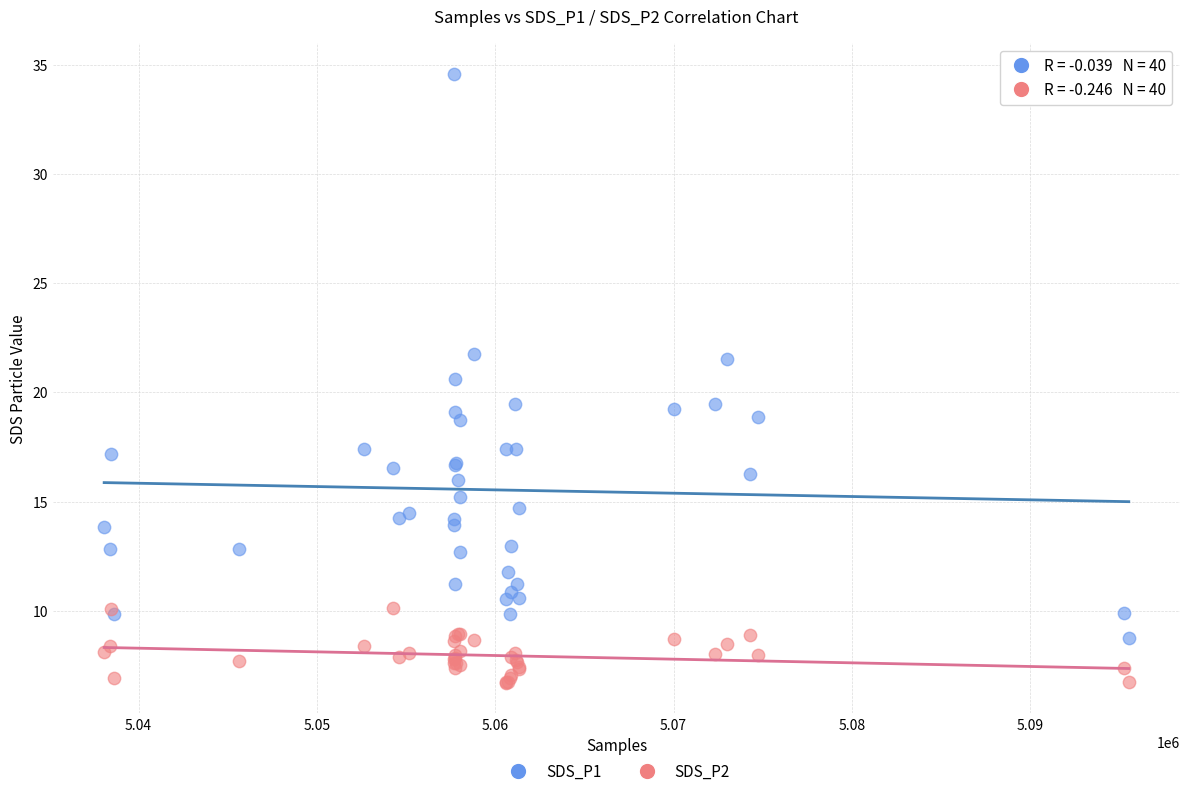

Which series contains the highest Y value?

SDS_P1